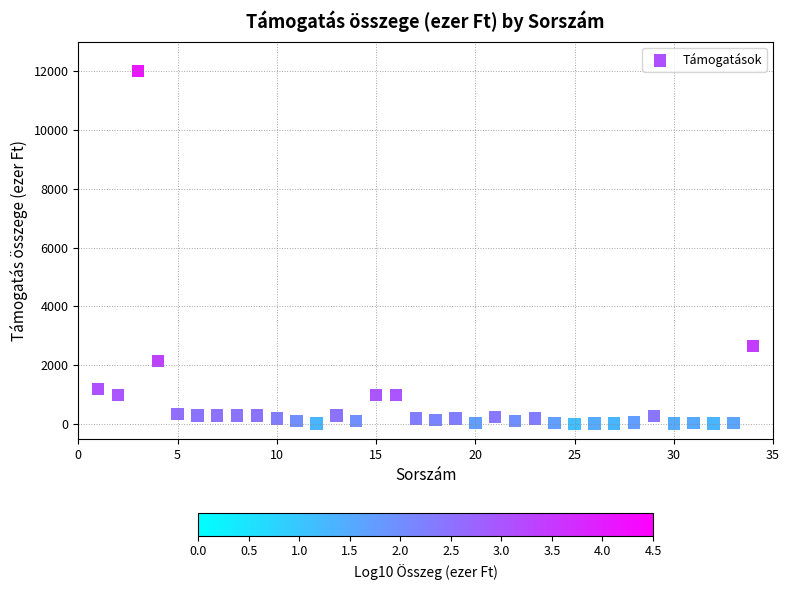

What Y value in the scatter plot is closest to 6007?

2658